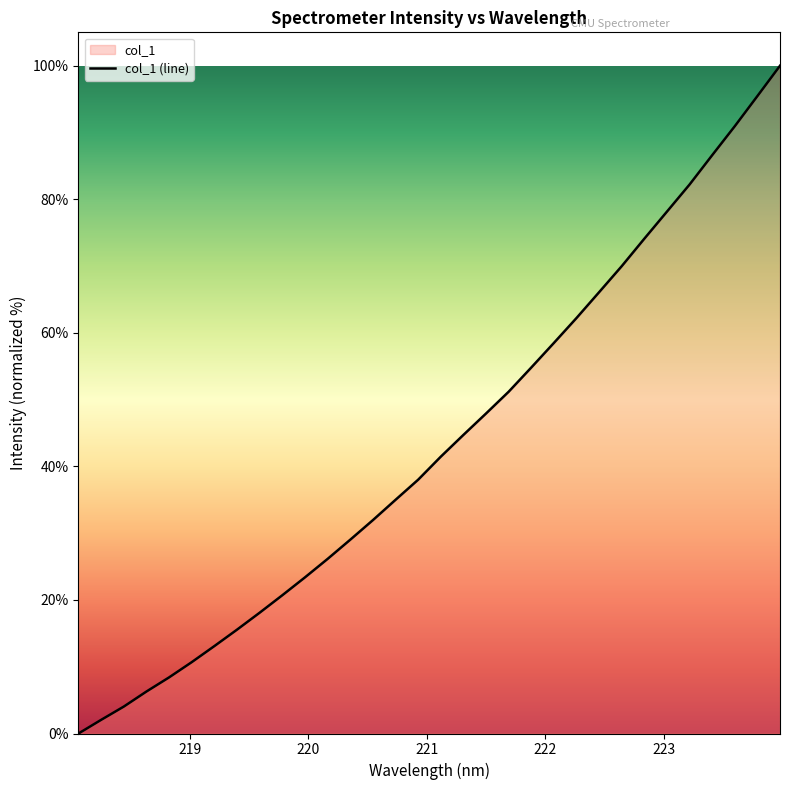

Rank the categories by value from highest to lowest.

223.9802, 223.7895, 223.5987, 223.408, 223.2172, 223.0264, 222.8355, 222.6447, 222.4538, 222.263, 222.0721, 221.8812, 221.6902, 221.4993, 221.3083, 221.1174, 220.9264, 220.7354, 220.5444, 220.3533, 220.1623, 219.9712, 219.7801, 219.589, 219.3979, 219.2067, 219.0156, 218.8244, 218.6332, 218.442, 218.2508, 218.0596